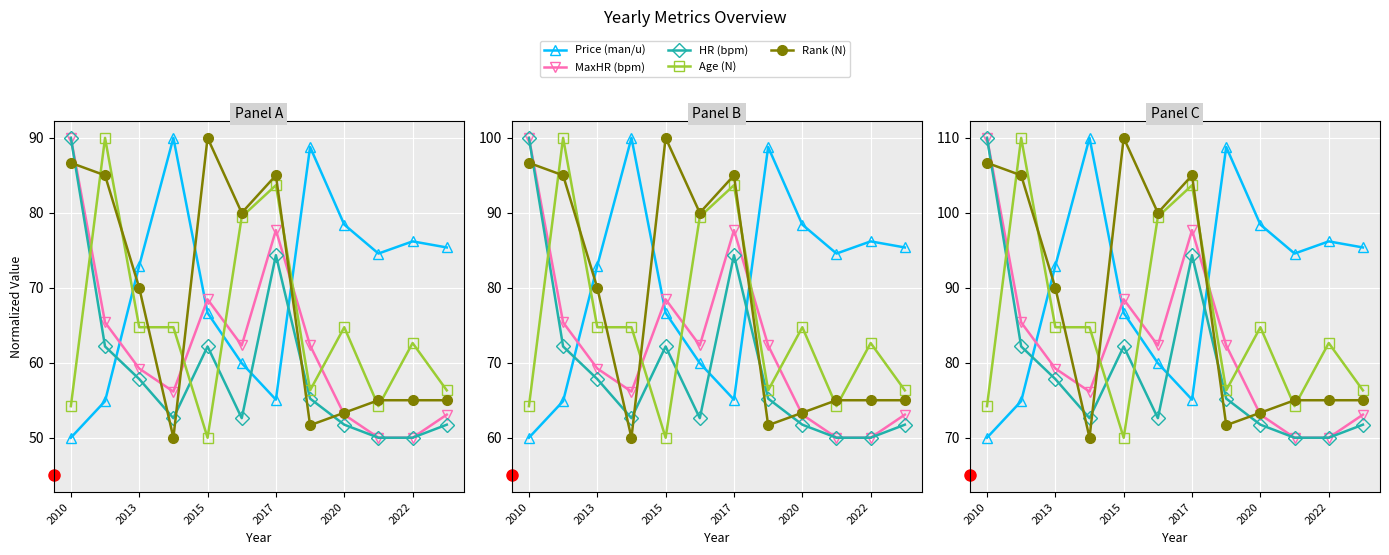

What is the value of the HR (bpm) point at the 10th from the left?

70.0